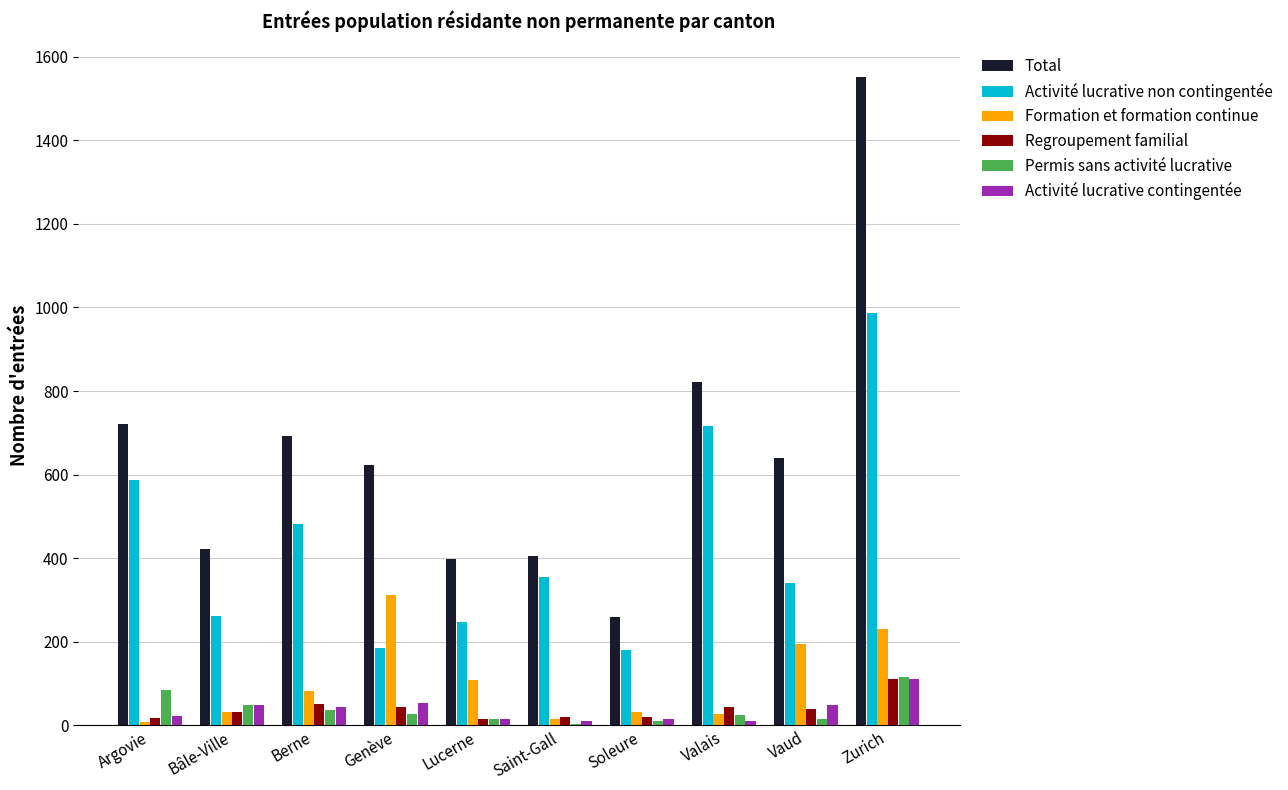

At which category is the sum across all series the highest?

Zurich